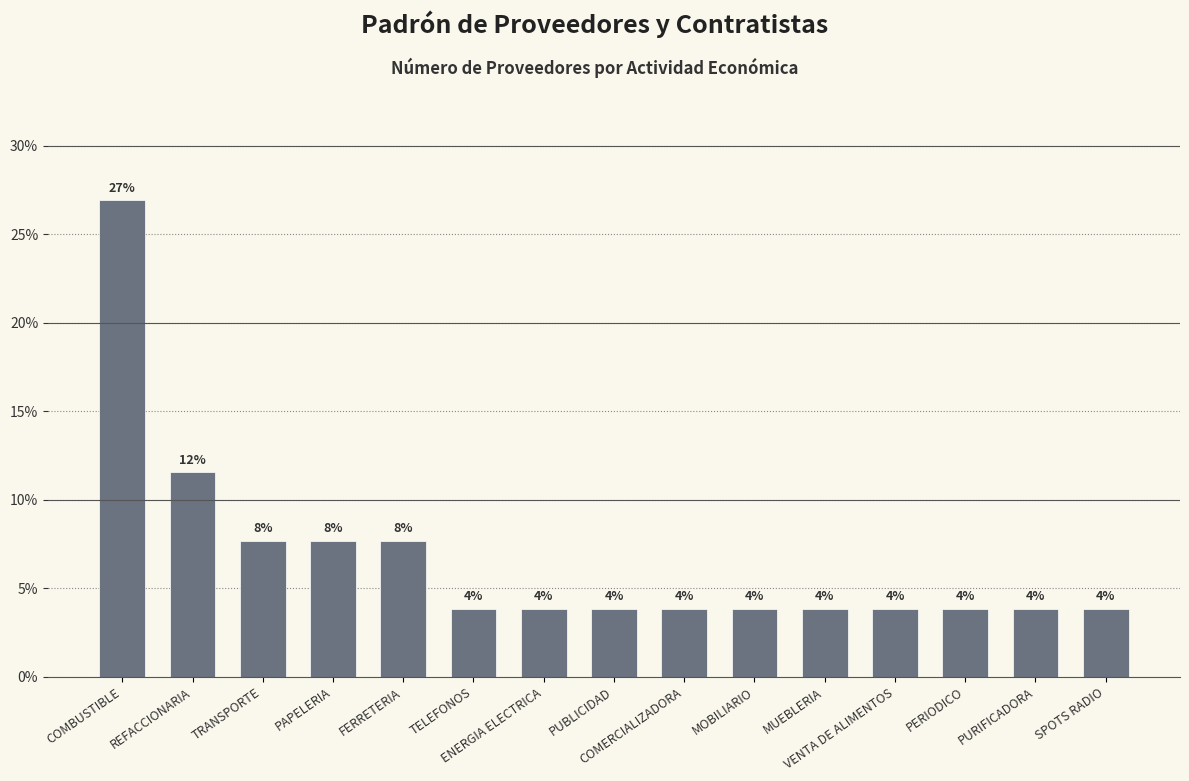

How many bars are there in total?

15